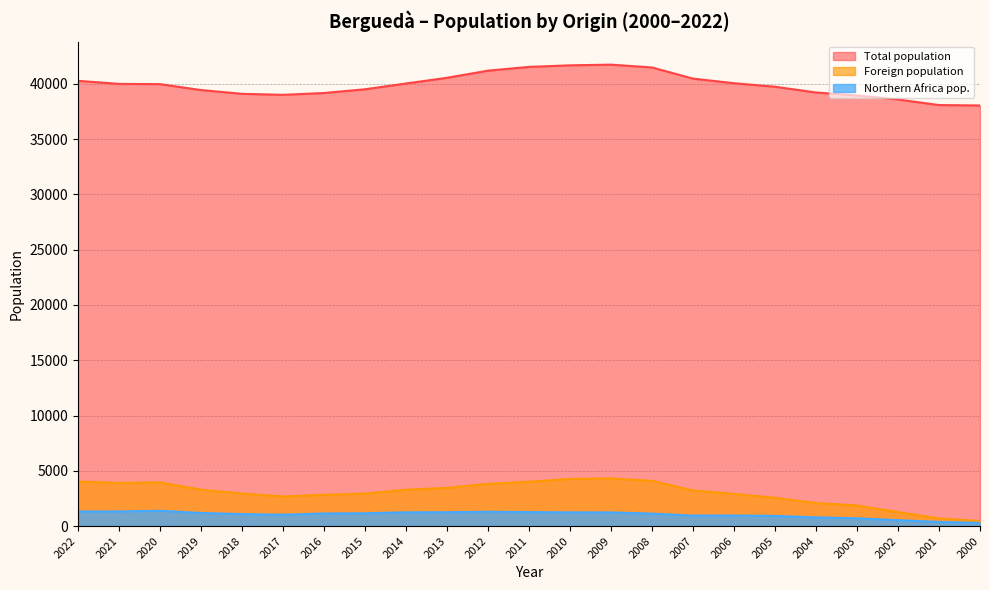

Rank the series at 2005 from lowest to highest value.

Northern Africa pop., Foreign population, Total population